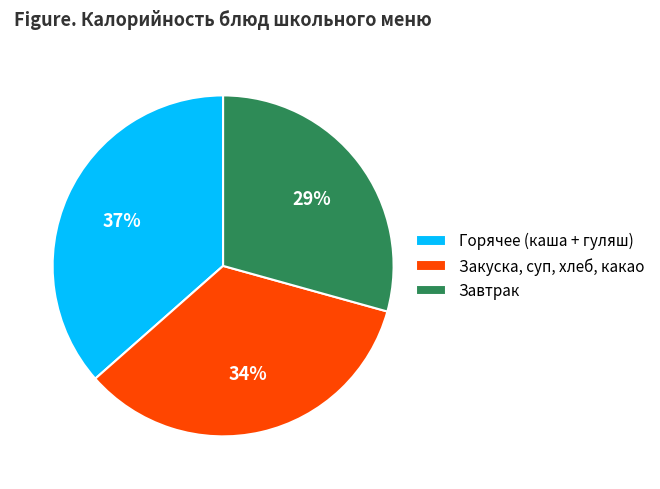

Is there any slice that represents more than half of the pie?

No